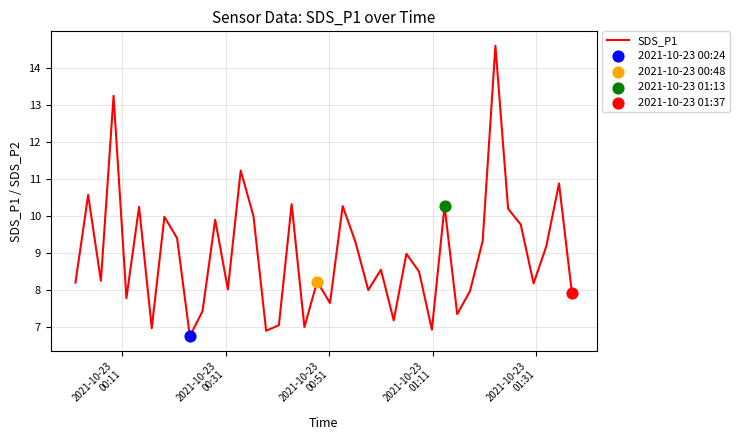

What is the minimum value shown in the chart?

6.8